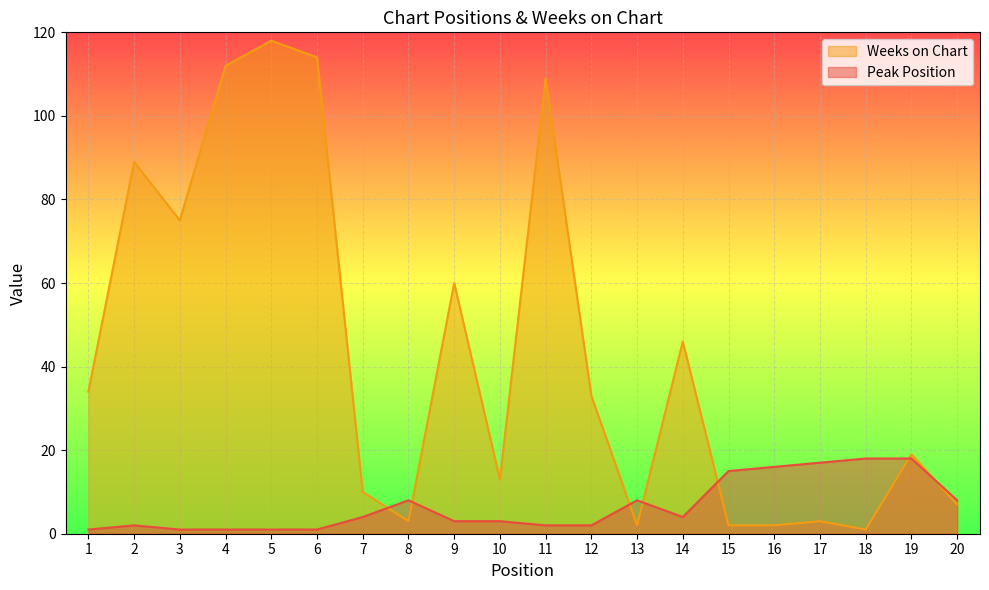

How many lines are shown in the chart?

2